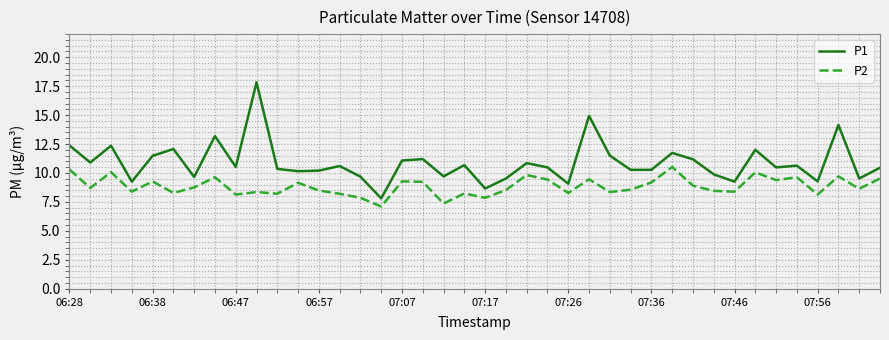

What is the minimum value for P1?

7.8